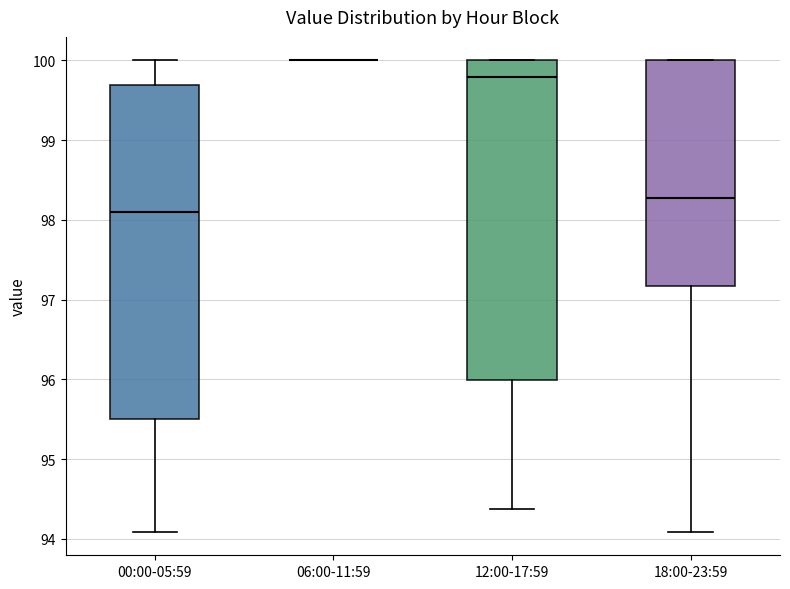

Comparing the boxes themselves (not the whiskers), which one is the tallest?

00:00-05:59